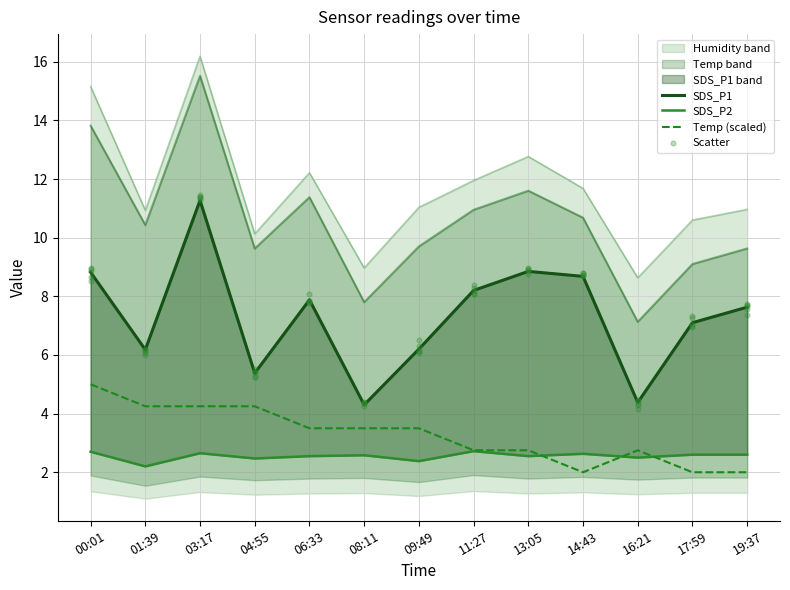

Which series has the largest total across all categories?

SDS_P1